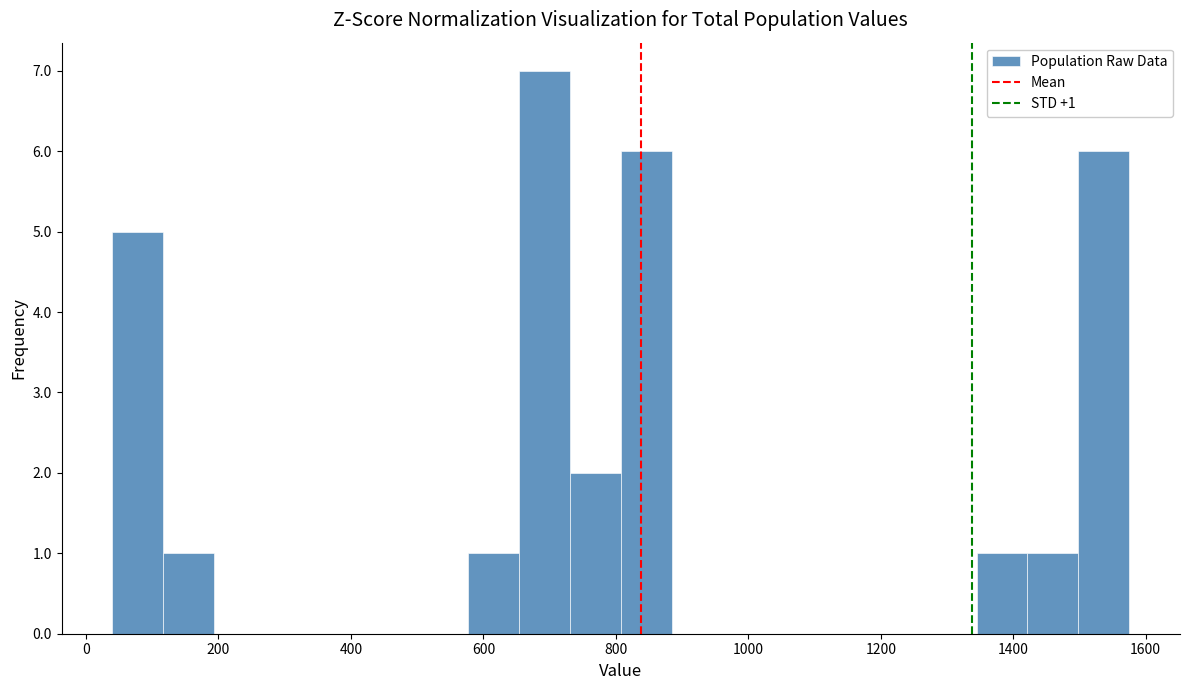

Around what value on the x-axis is the tallest bar? Give the approximate position of its centre, as read against the axis.

700